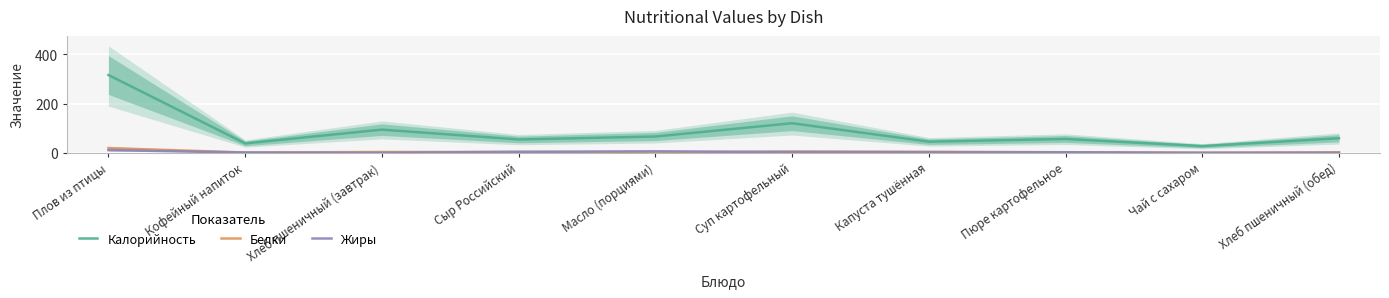

What is the label of the 7th point from the left?

Капуста тушённая